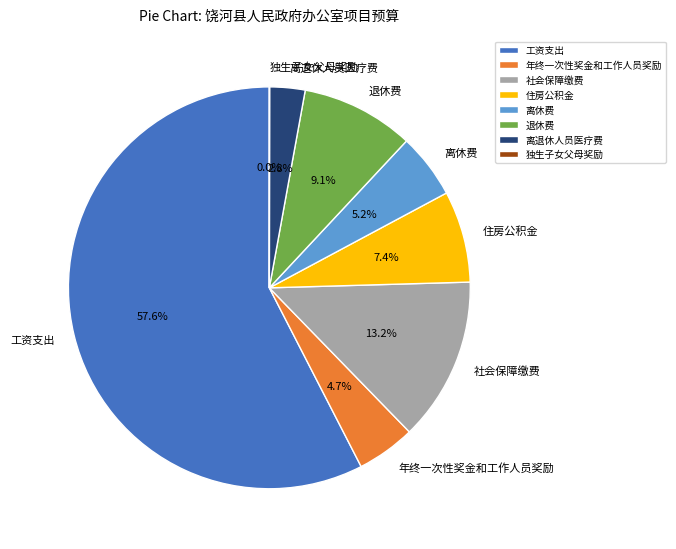

Which category has the biggest portion of the pie?

工资支出